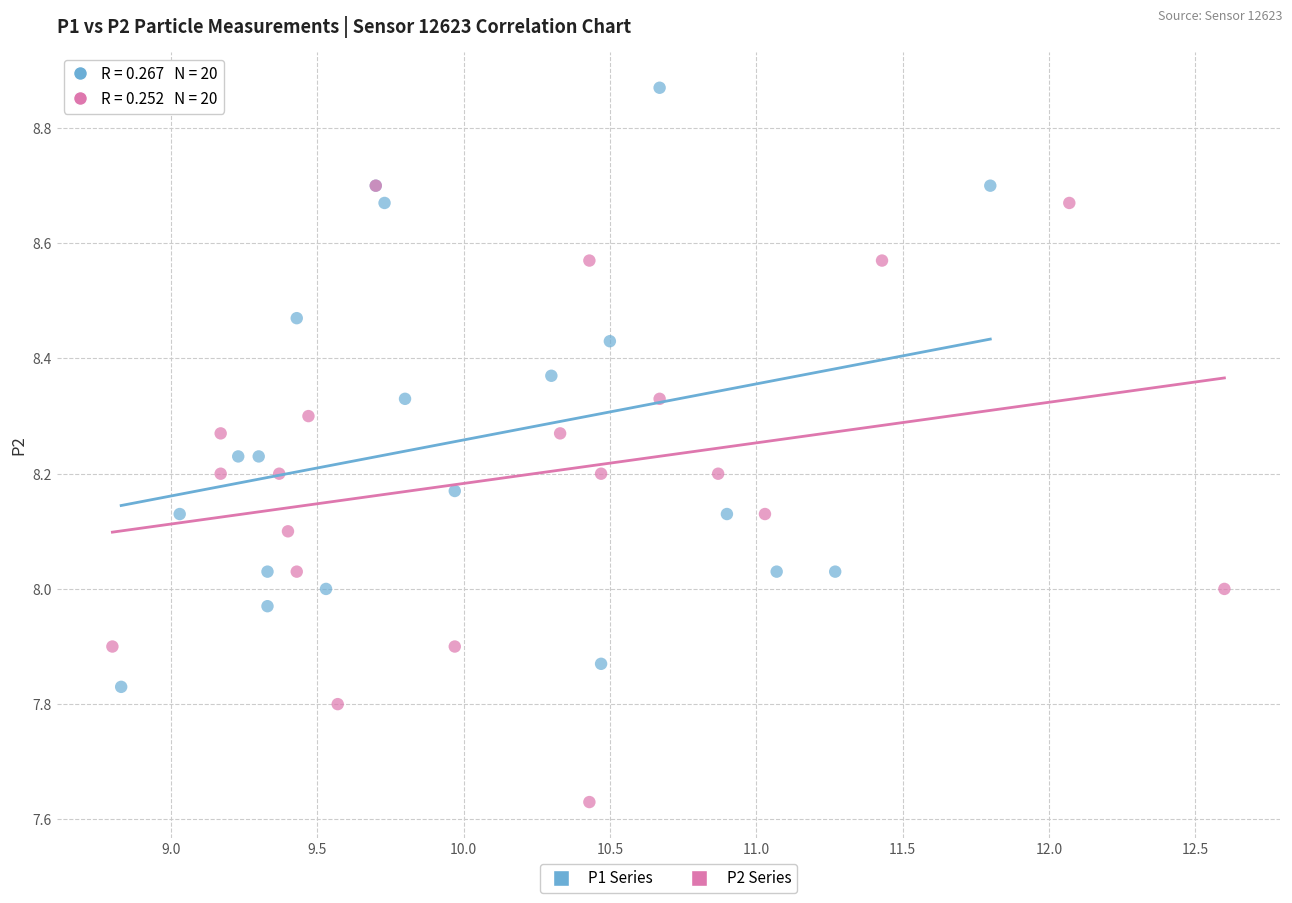

Which series reaches the minimum Y coordinate?

P2 Series